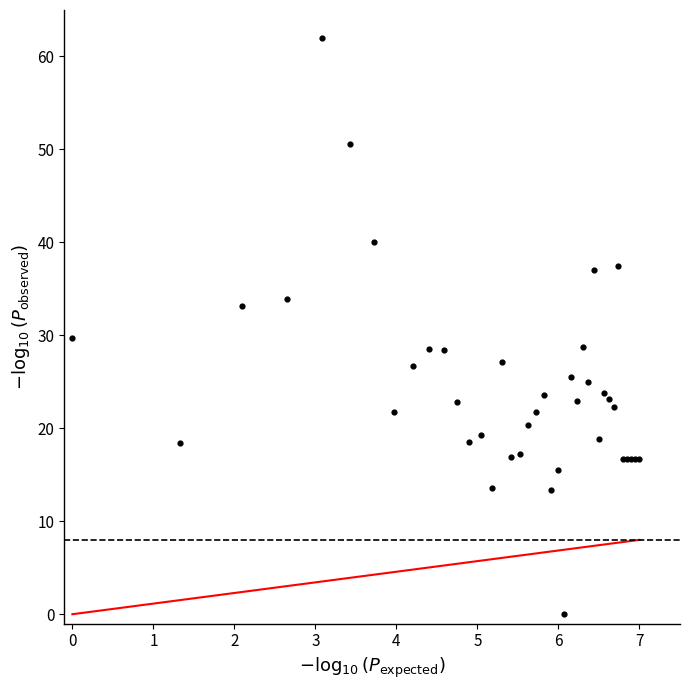

What Y value in the scatter plot is closest to 31?

29.7